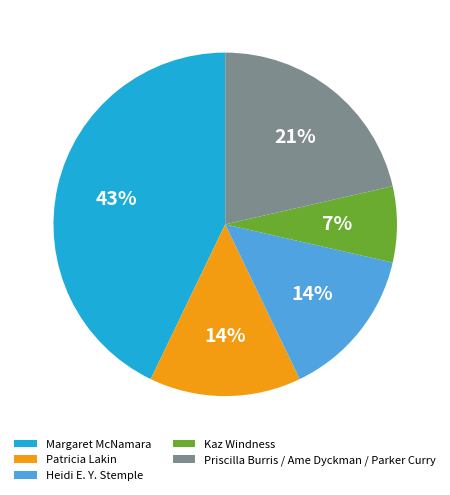

To the nearest percent, what percentage of the pie is Heidi E. Y. Stemple?

14%